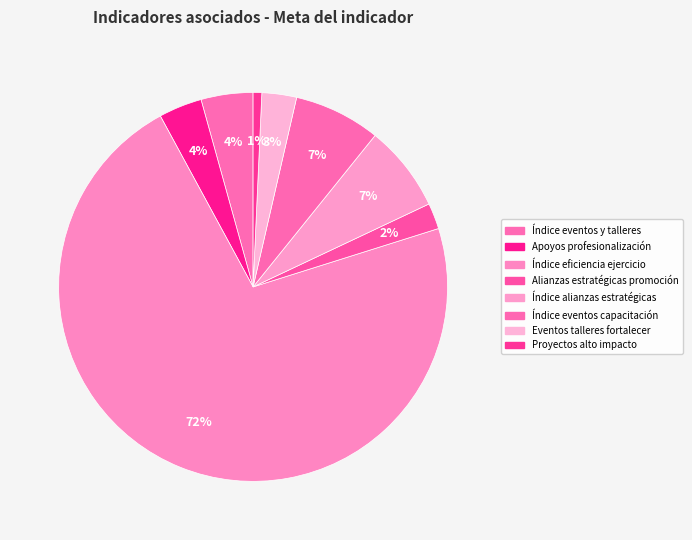

Rank the categories by value from highest to lowest.

Índice eficiencia ejercicio, Índice alianzas estratégicas, Índice eventos capacitación, Índice eventos y talleres, Apoyos profesionalización, Eventos talleres fortalecer, Alianzas estratégicas promoción, Proyectos alto impacto